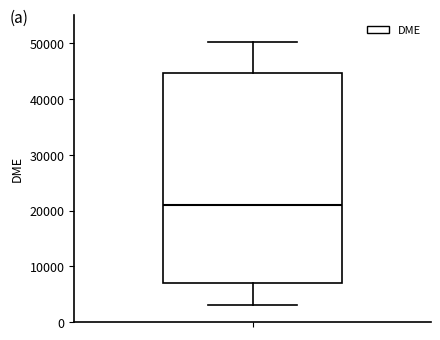

Read this box plot against the y-axis: the position of the median line, the range covered by the box, and the ends of both whiskers. The values are not printed on the chart, so give them approximately, as read against the axis.

median 21000, box 7000 to 45000, whiskers 3000 to 50000